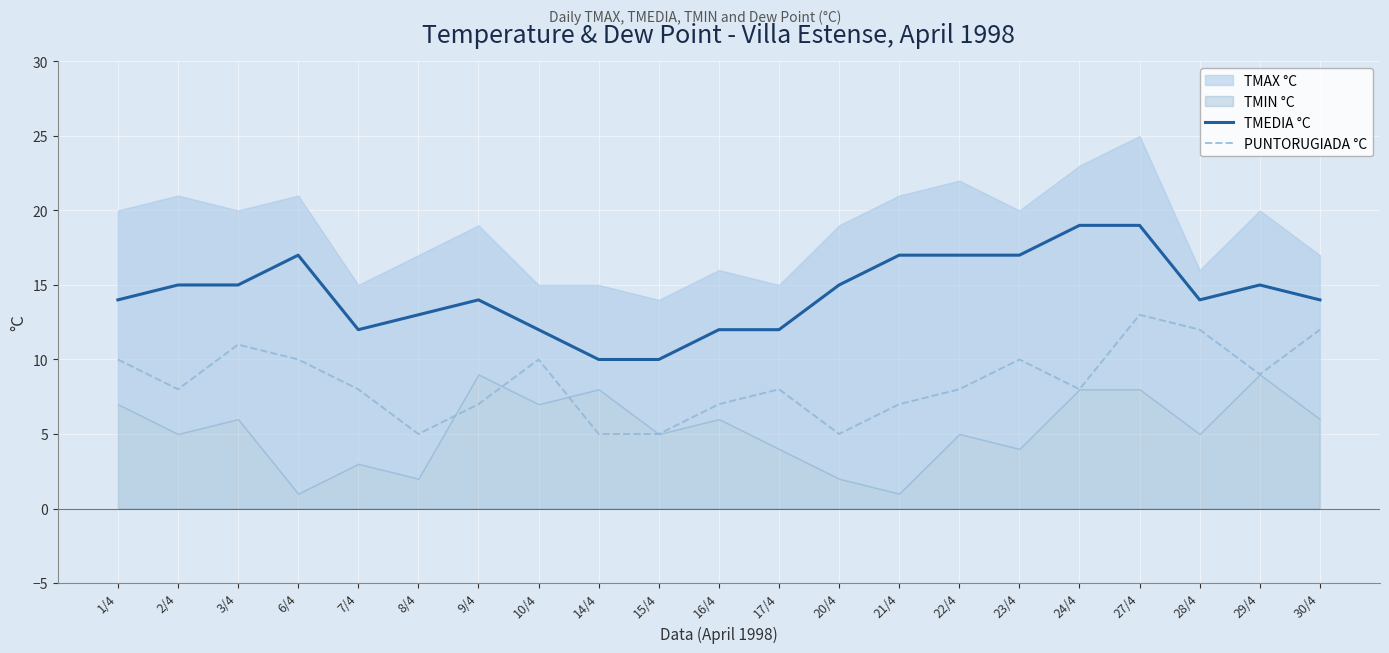

True or false: PUNTORUGIADA °C has a value of 8 at 22/4.

True